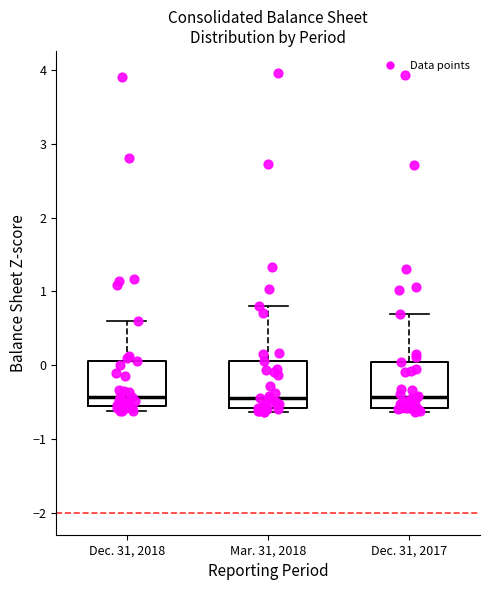

Reading left to right, transcribe this box plot: for each box, give where its median line is, the range the box spans, and where its two whiskers end, as read against the y-axis. The values are not printed on the chart, so give them approximately, as read against the axis.

Dec. 31, 2018: median -0.4, box -0.5 to 0.1, whiskers -0.6 to 0.6
Mar. 31, 2018: median -0.4, box -0.6 to 0.1, whiskers -0.6 (just below the box's lower edge) to 0.8
Dec. 31, 2017: median -0.4, box -0.6 to 0.0, whiskers -0.6 (just below the box's lower edge) to 0.7